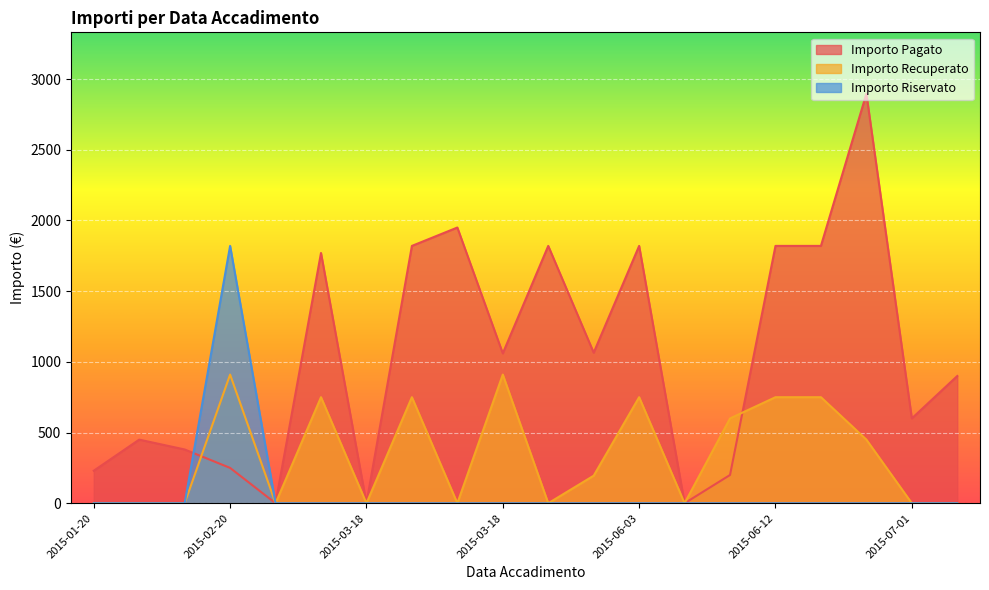

True or false: Importo Recuperato and Importo Riservato intersect in this chart.

False